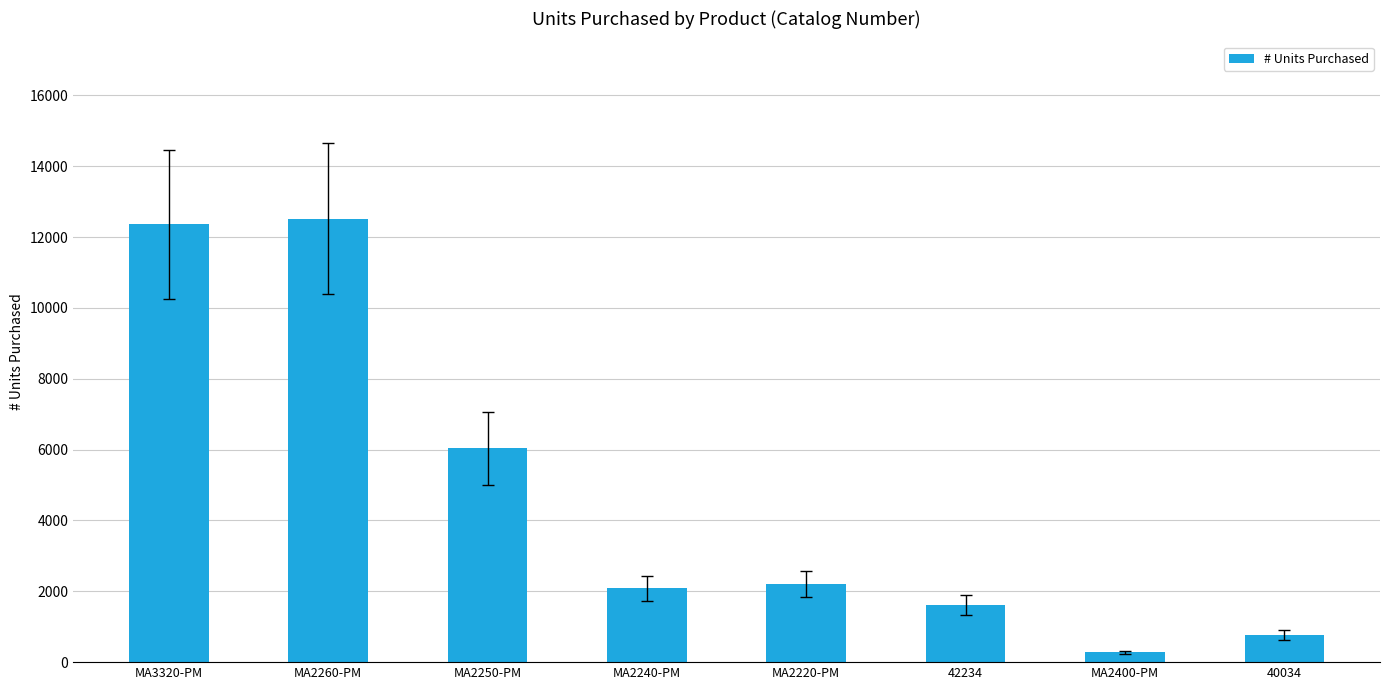

True or false: the data shows 404 at 42234.

False